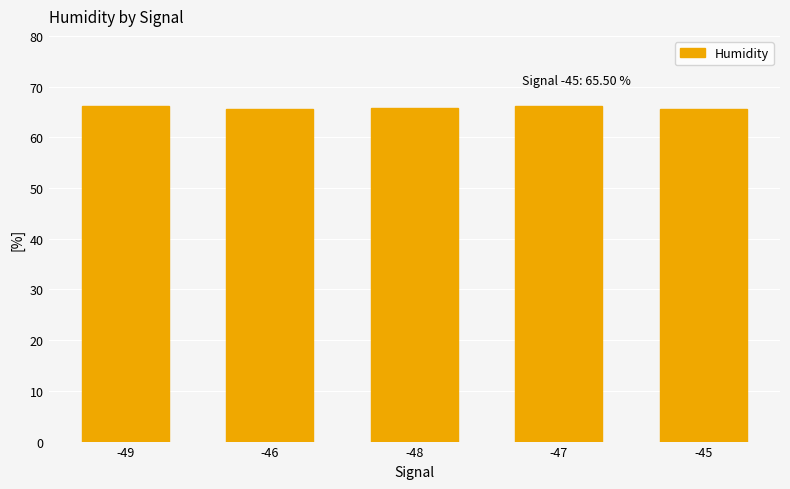

What is the label of the 4th bar from the left?

-47